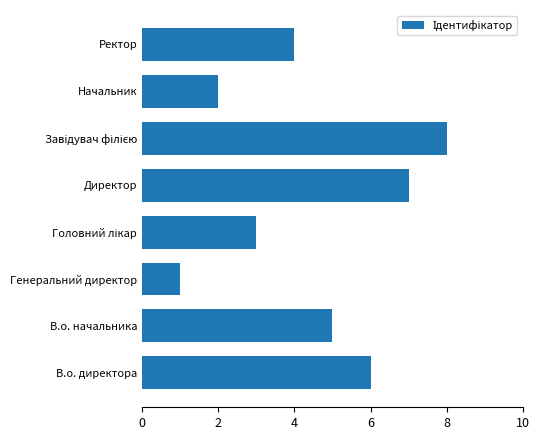

The value at В.о. начальника is 5. True or false?

True